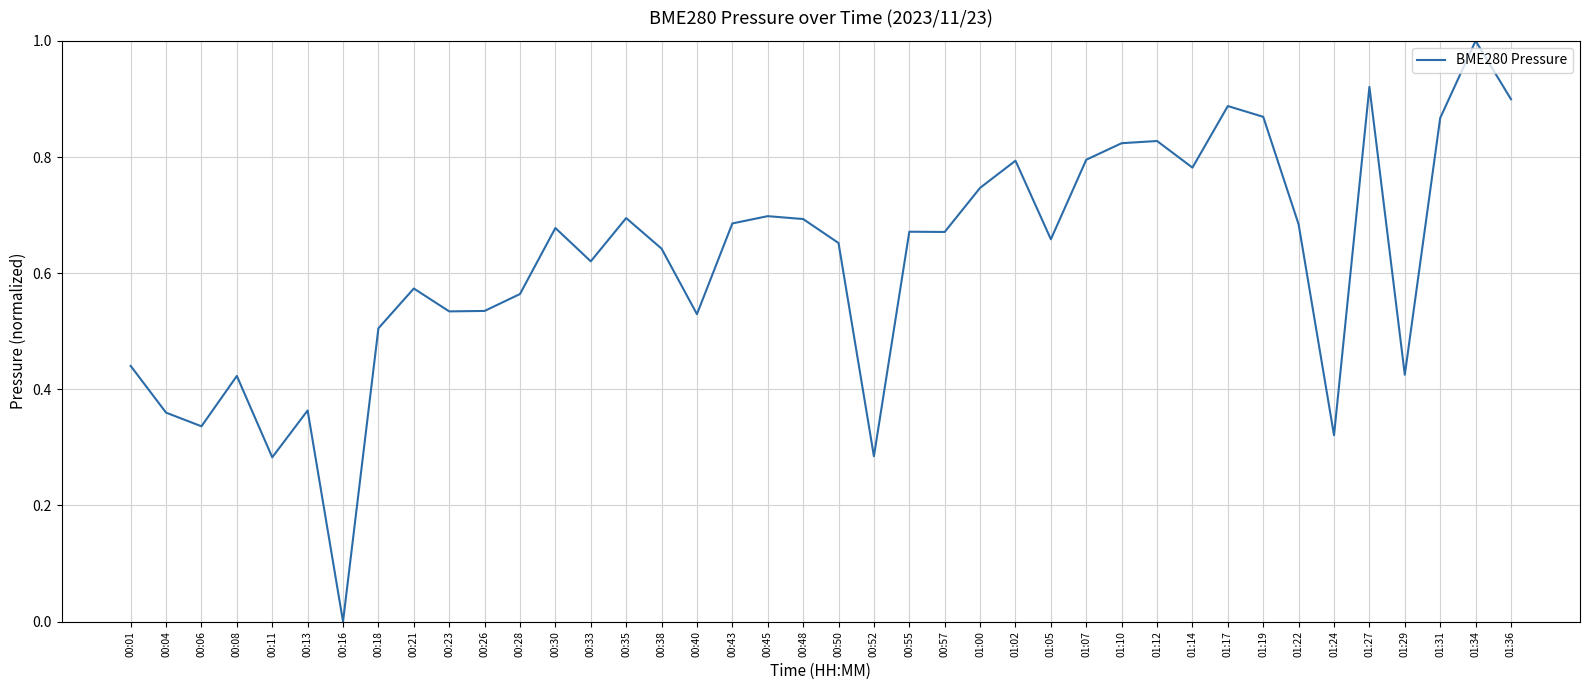

What is the sum of all values?

24.7